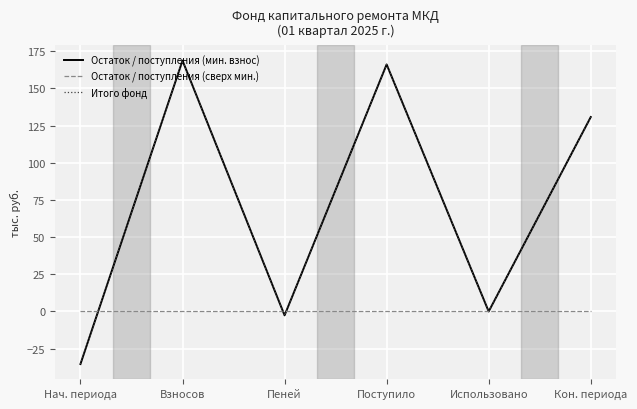

Is this an area chart (filled region under the line)?

No